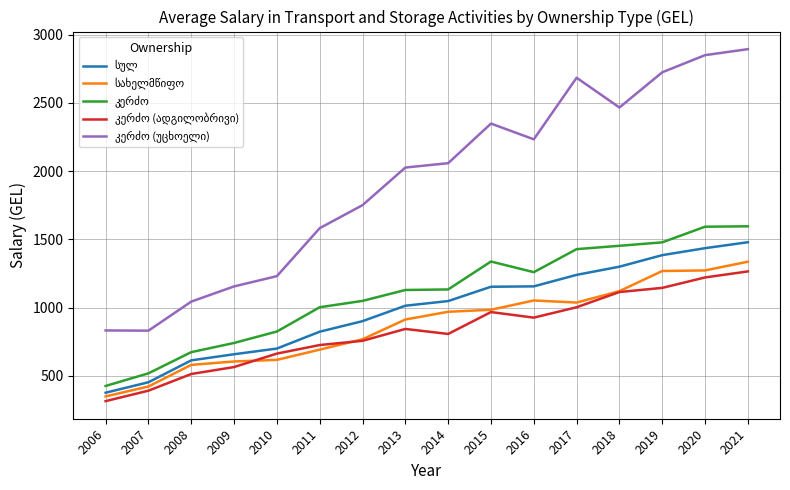

At how many categories does at least one series exceed 2573?

4